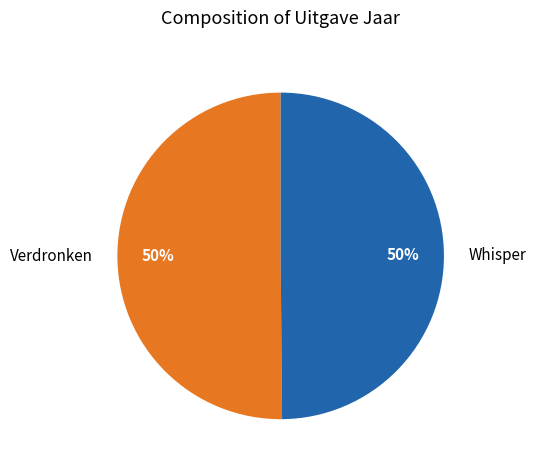

How many slices are in this pie chart?

2